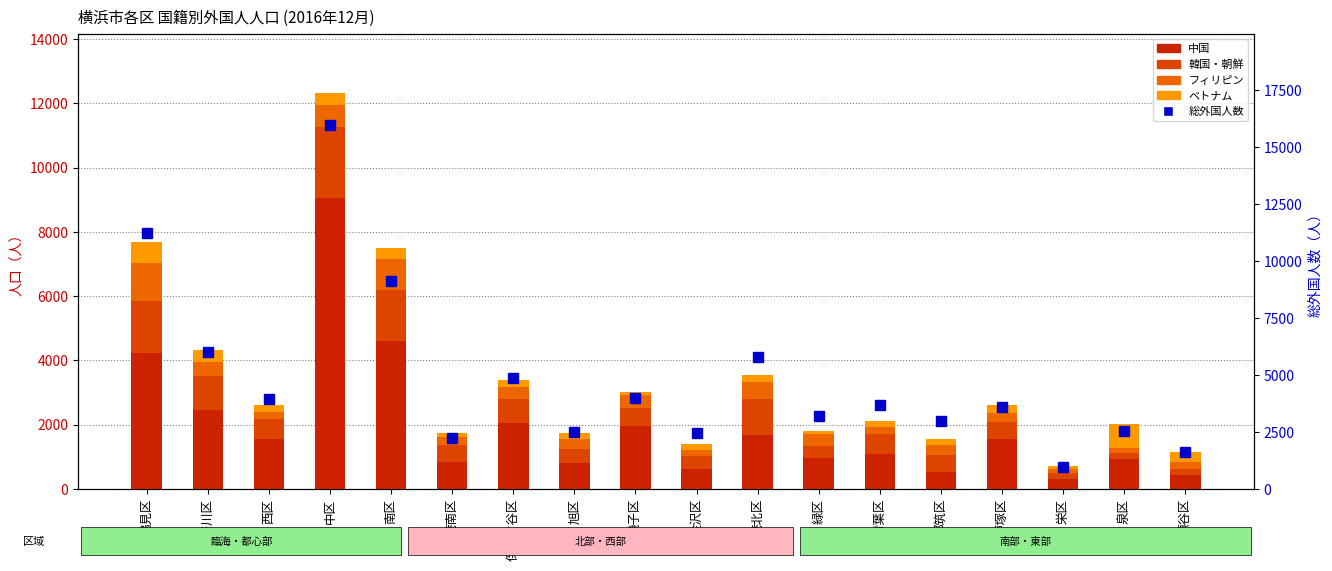

Reading left to right, what are all the values shown in this chart?

中国: 鶴見区=4238	神奈川区=2446	西区=1548	中区=9036	南区=4614	港南区=822	保土ケ谷区=2037	旭区=800	磯子区=1955	金沢区=627	港北区=1675	緑区=951	青葉区=1086	都筑区=529	戸塚区=1552	栄区=296	泉区=942	瀬谷区=436
韓国・朝鮮: 鶴見区=1592	神奈川区=1060	西区=639	中区=2219	南区=1558	港南区=528	保土ケ谷区=747	旭区=445	磯子区=566	金沢区=386	港北区=1119	緑区=374	青葉区=612	都筑区=533	戸塚区=541	栄区=205	泉区=176	瀬谷区=191
フィリピン: 鶴見区=1203	神奈川区=425	西区=212	中区=691	南区=976	港南区=258	保土ケ谷区=377	旭区=309	磯子区=402	金沢区=194	港北区=518	緑区=368	青葉区=235	都筑区=290	戸塚区=271	栄区=114	泉区=147	瀬谷区=199
ベトナム: 鶴見区=633	神奈川区=388	西区=205	中区=369	南区=354	港南区=114	保土ケ谷区=224	旭区=186	磯子区=93	金沢区=197	港北区=218	緑区=108	青葉区=192	都筑区=188	戸塚区=230	栄区=94	泉区=749	瀬谷区=311
総外国人数: 鶴見区=11246	神奈川区=6025	西区=3942	中区=15978	南区=9102	港南区=2228	保土ケ谷区=4856	旭区=2483	磯子区=3984	金沢区=2469	港北区=5785	緑区=3188	青葉区=3660	都筑区=2962	戸塚区=3597	栄区=949	泉区=2535	瀬谷区=1607